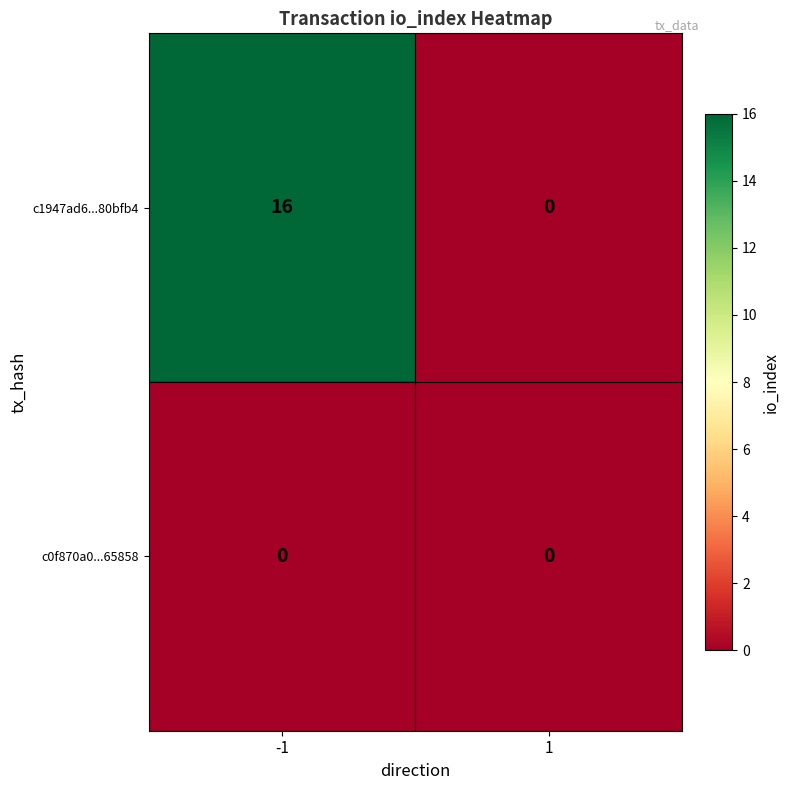

At how many categories does at least one series exceed 4?

1